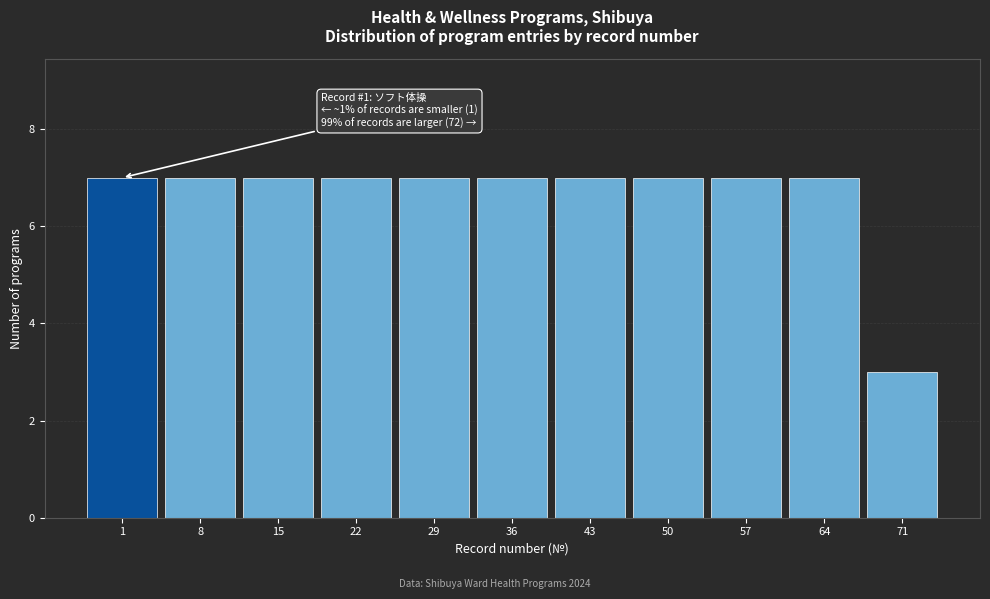

Reading left to right, list all the values displayed in this chart.

1=7	8=7	15=7	22=7	29=7	36=7	43=7	50=7	57=7	64=7	71=3